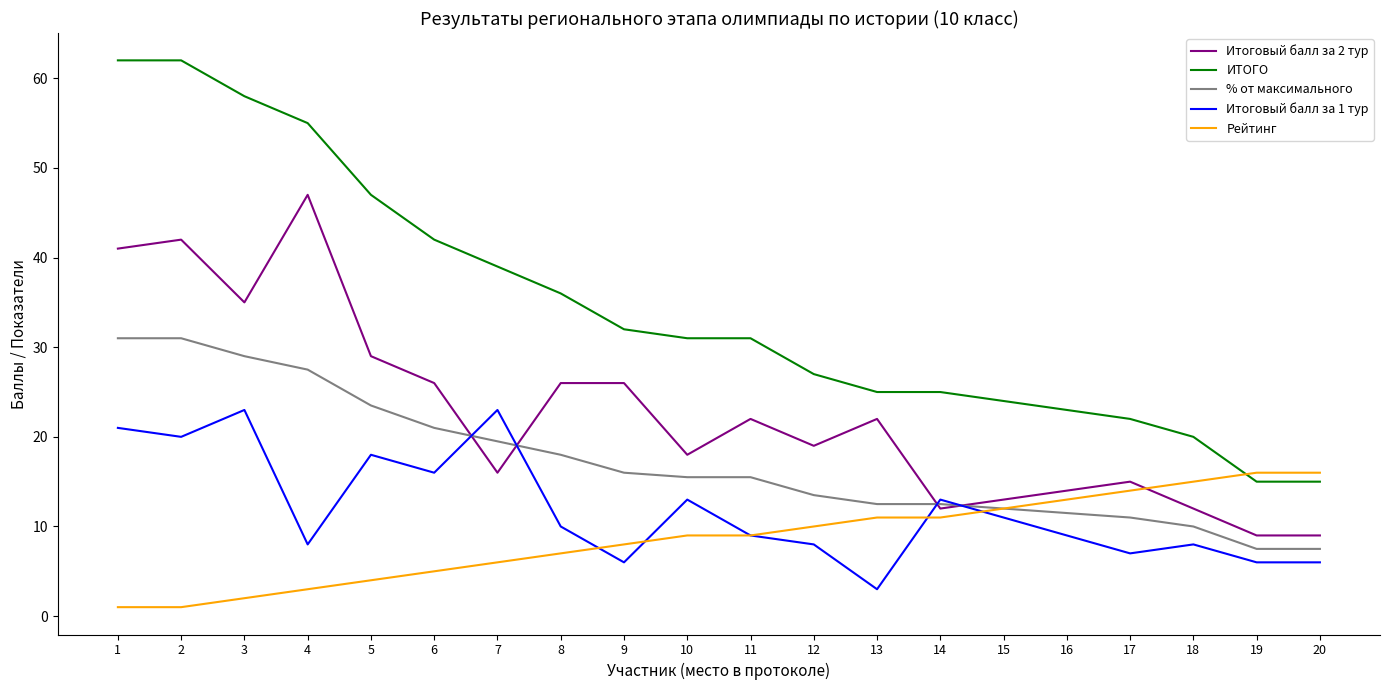

What are all the series names shown in the legend?

Итоговый балл за 2 тур, ИТОГО, % от максимального, Итоговый балл за 1 тур, Рейтинг